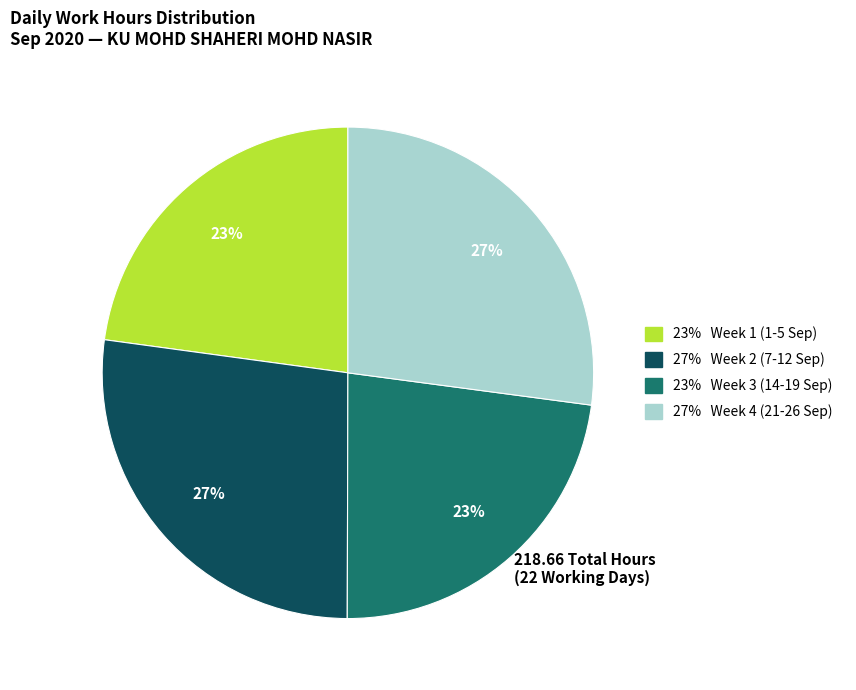

Does any single category account for the majority?

No